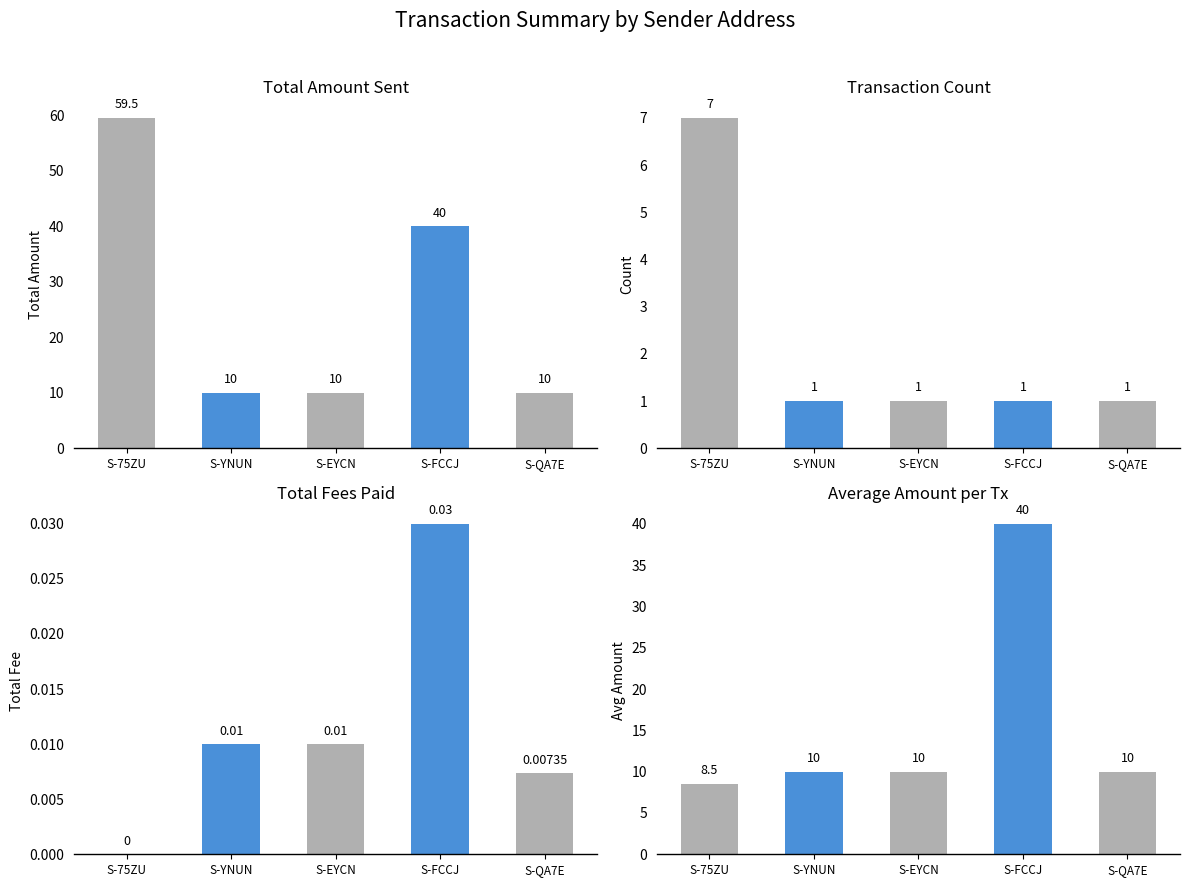

Is the value of Avg Amount at S-QA7E greater than the value of Total Fee at S-YNUN?

Yes